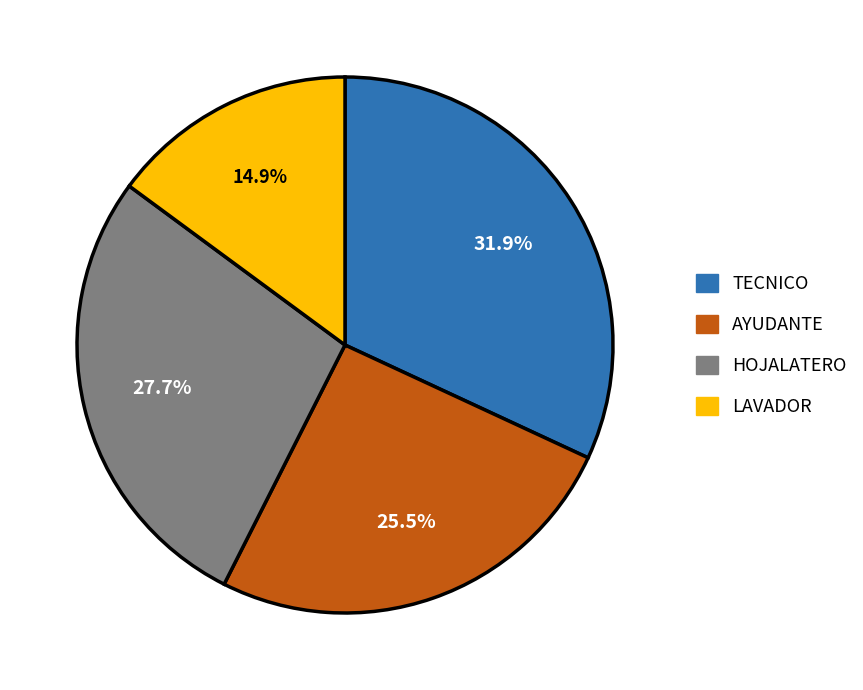

To the nearest percent, what is the difference between the largest and smallest slice percentages?

17%